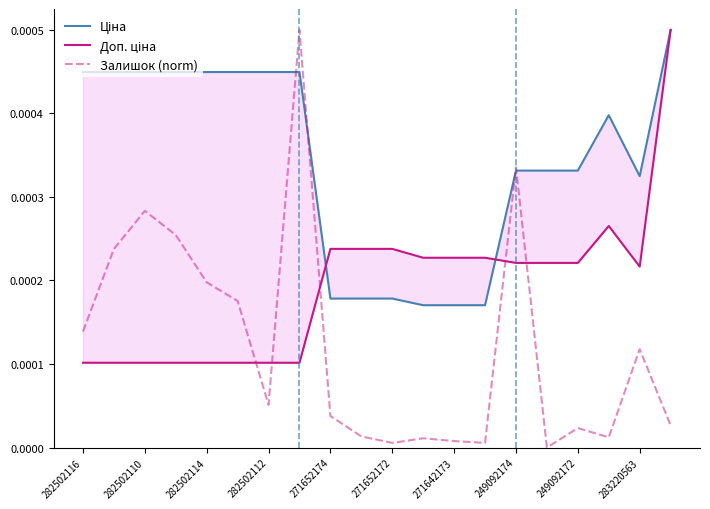

Where is the first local minimum for Залишок (norm)?

282502112